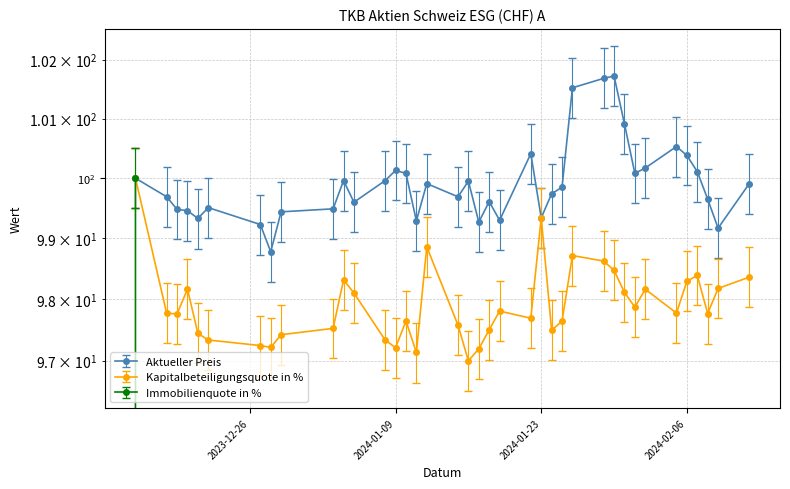

How many distinct data groups are displayed?

3